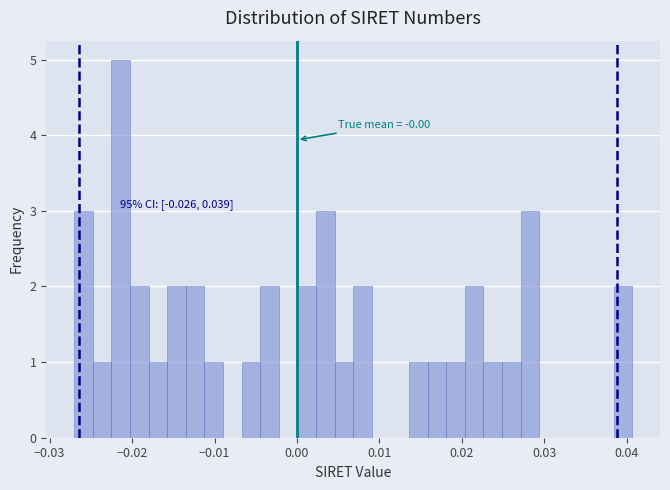

Around what value on the x-axis is the tallest bar? Give the approximate position of its centre, as read against the axis.

-0.021